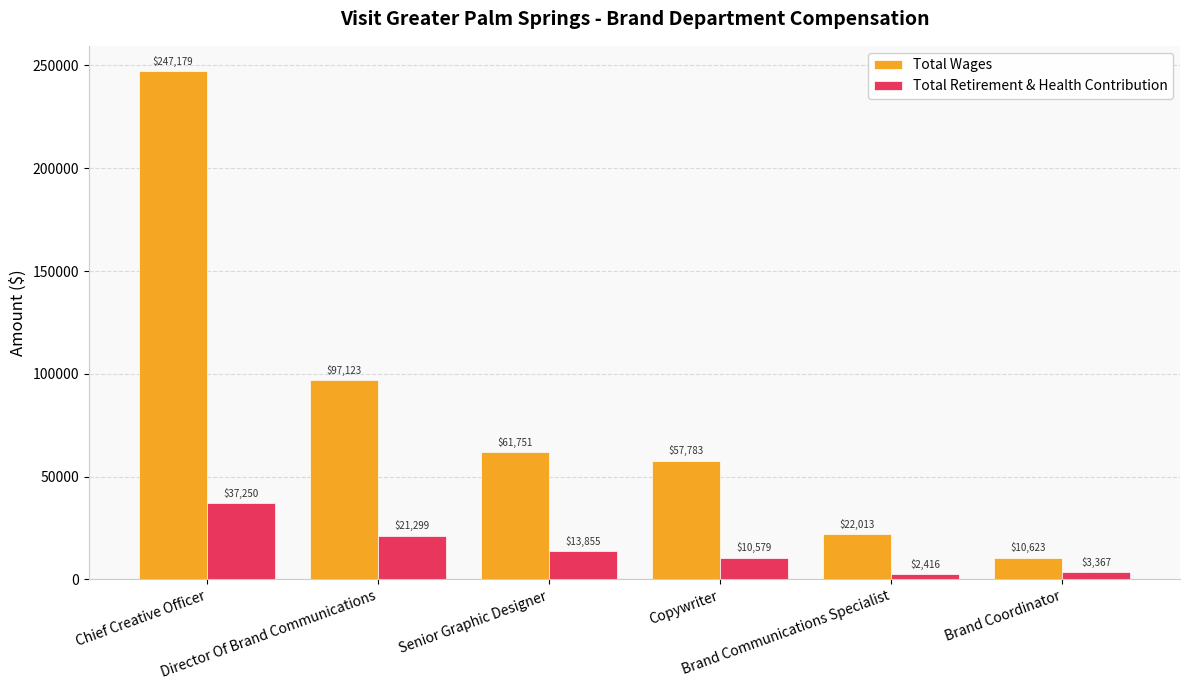

True or false: Total Retirement & Health Contribution has a value of 3367 at Brand Coordinator.

True